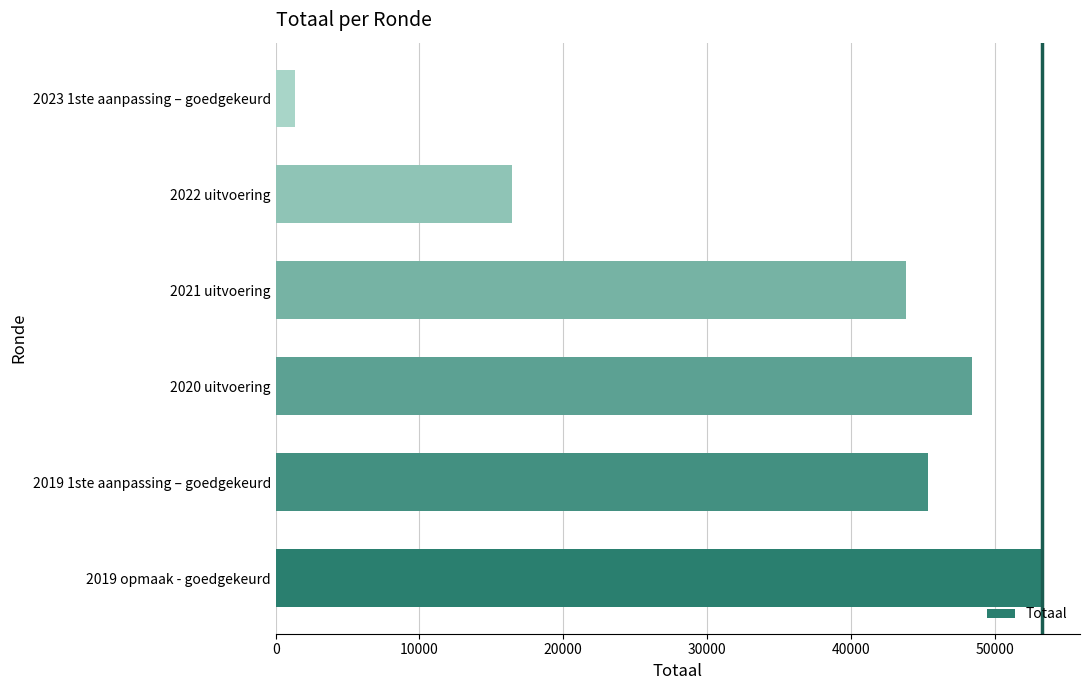

How many bars are there in total?

6